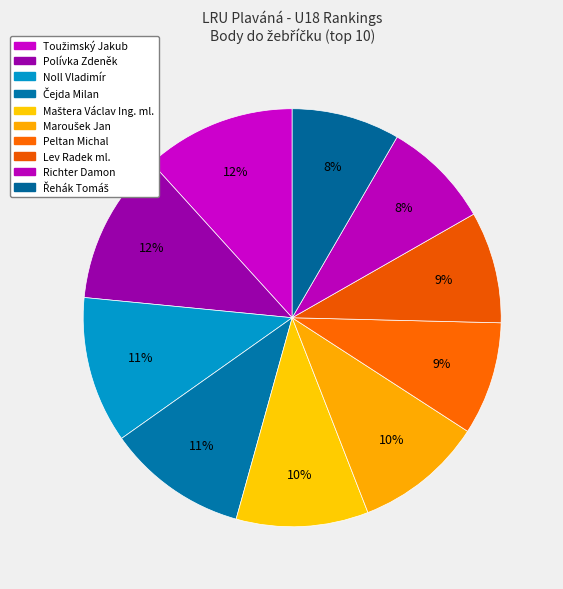

What is the change in value from Maštera Václav Ing. ml. to Řehák Tomáš?

-48